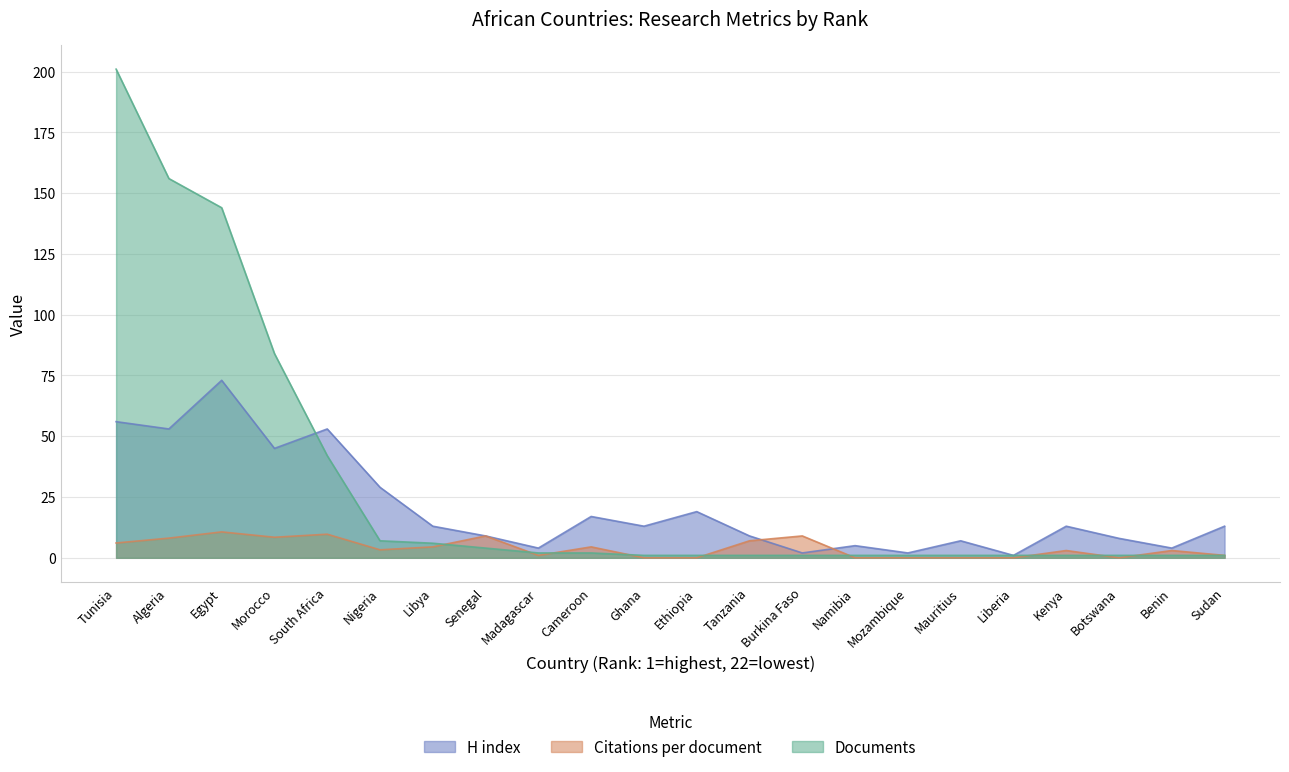

What is the sum of all Citations per document values?

88.3